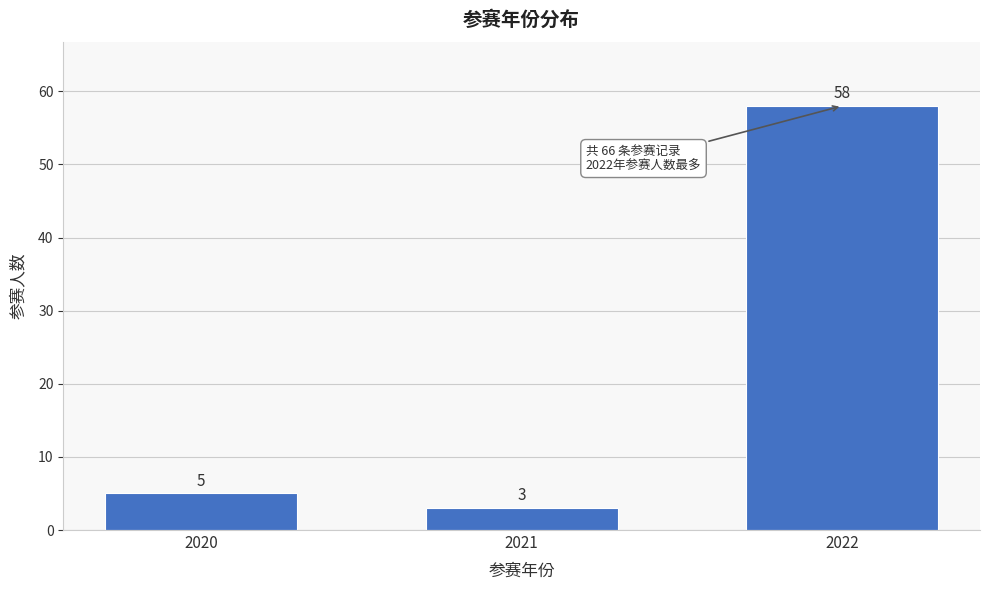

Reading left to right, what are all the values shown in this chart?

5	3	58